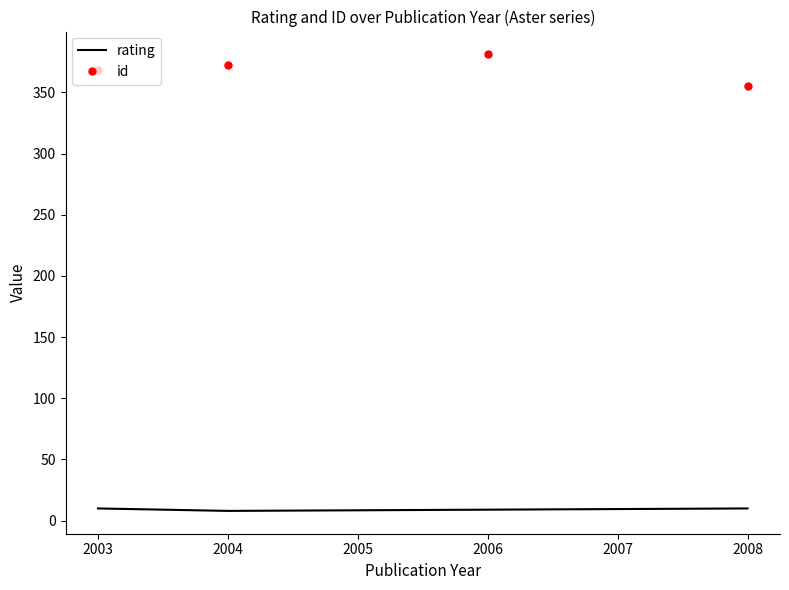

True or false: rating and id cross at least once.

False